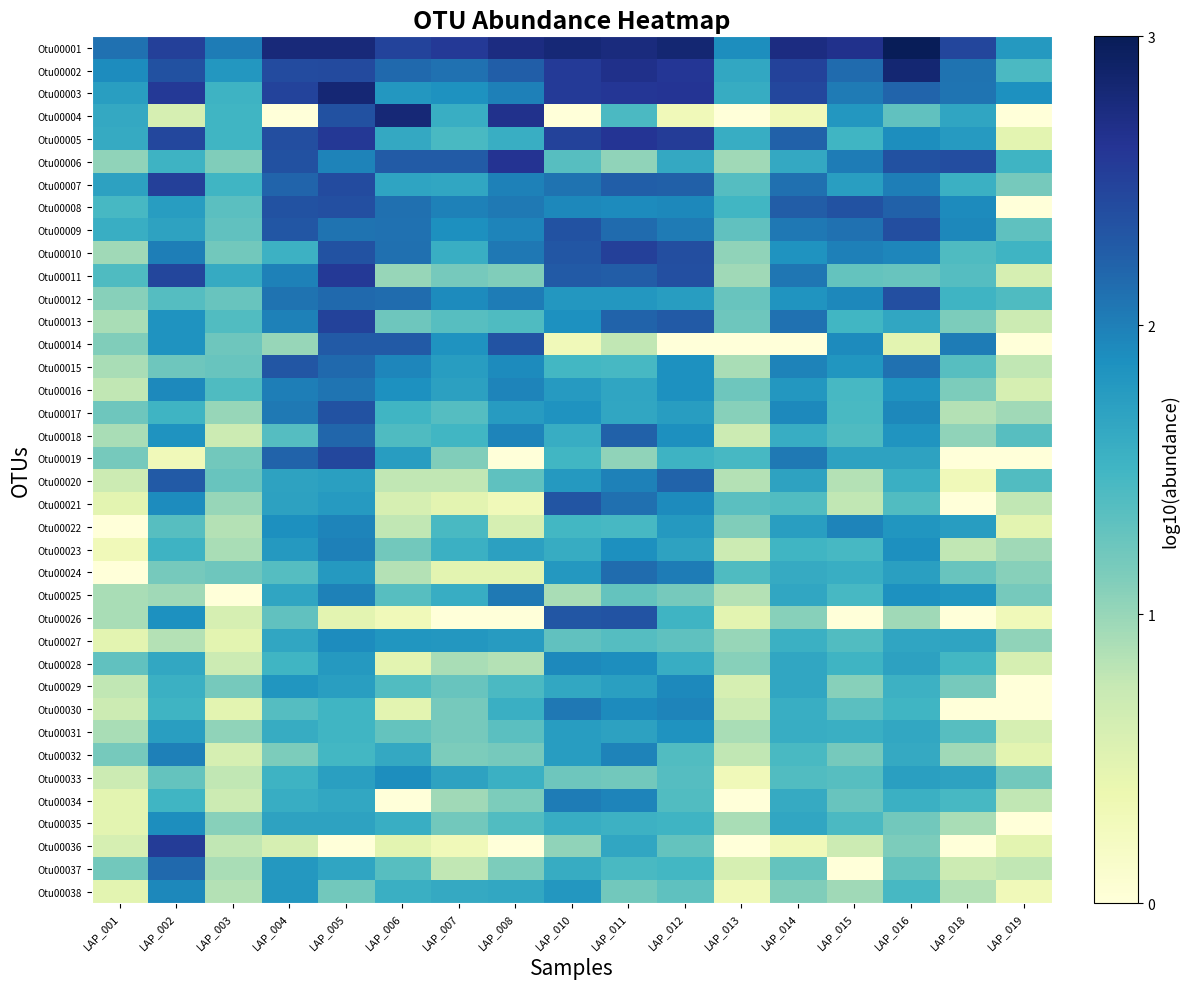

At which category does the chart reach its minimum across all series?

LAP_004